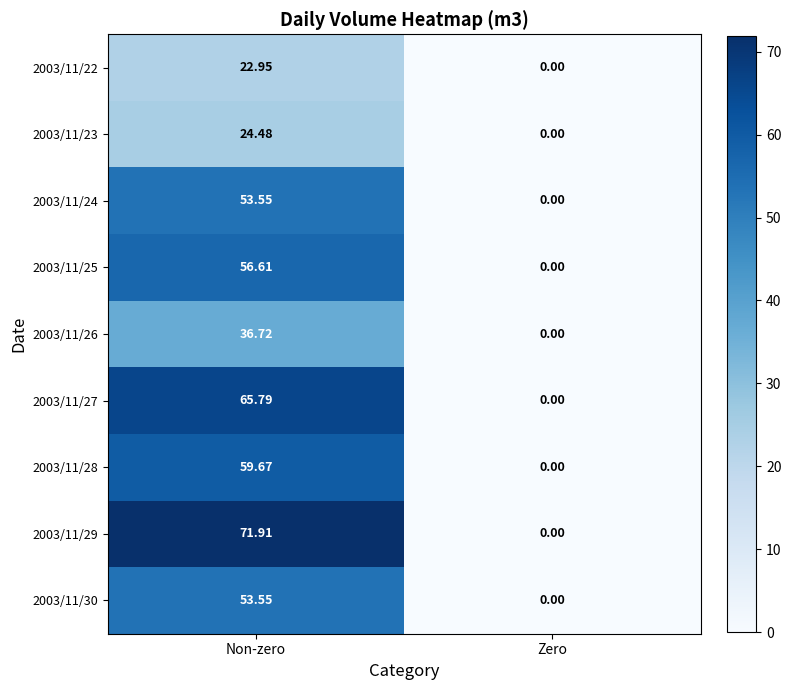

At which category is the sum across all series the highest?

Non-zero